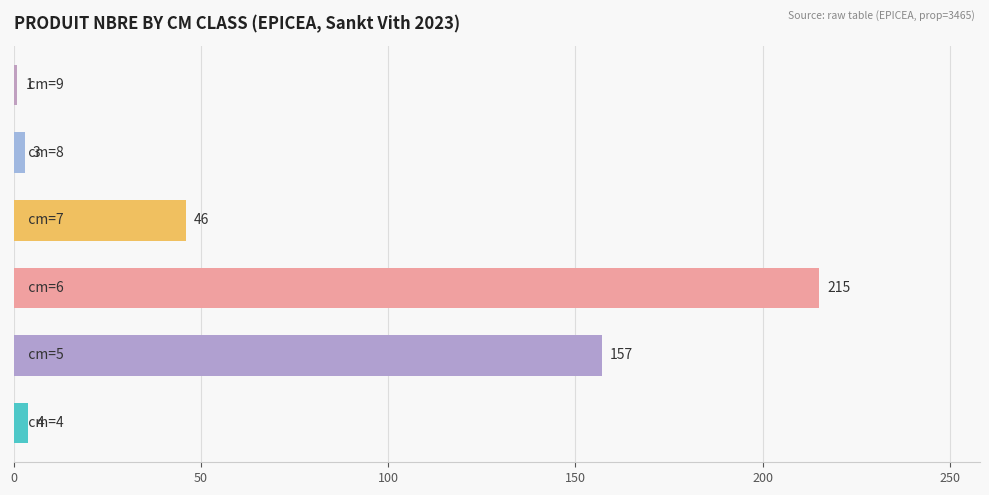

What is the difference between the second highest and second lowest values?

154